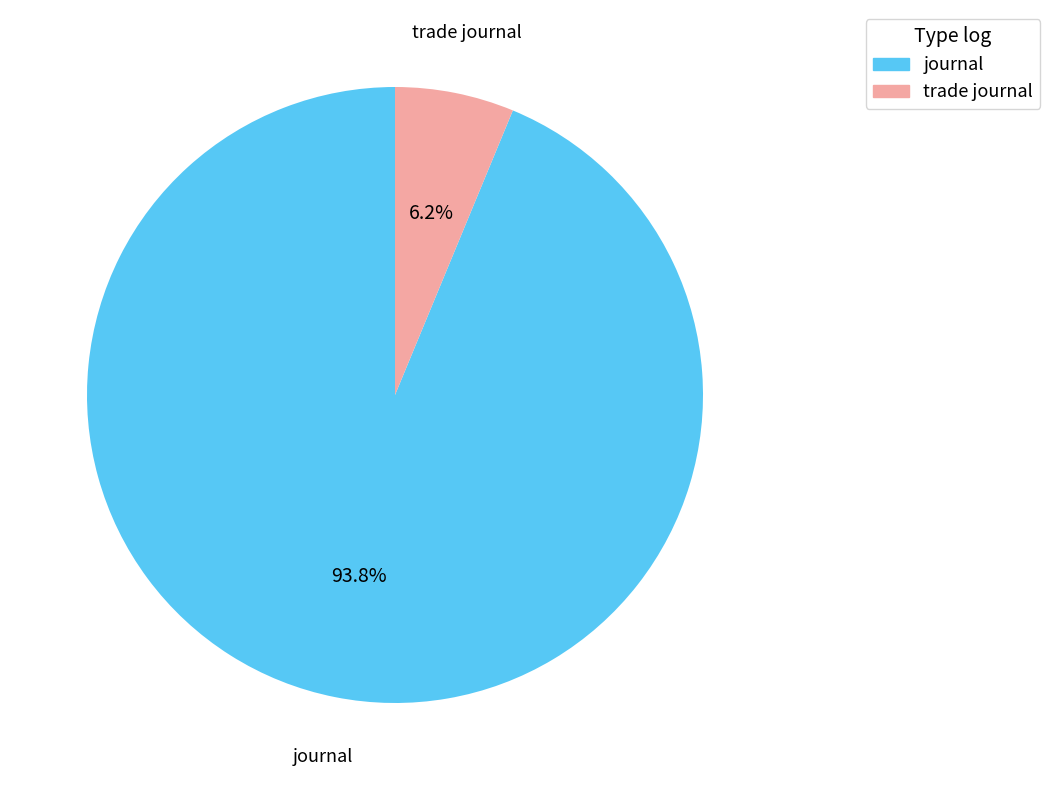

What is the largest slice in the pie chart?

journal